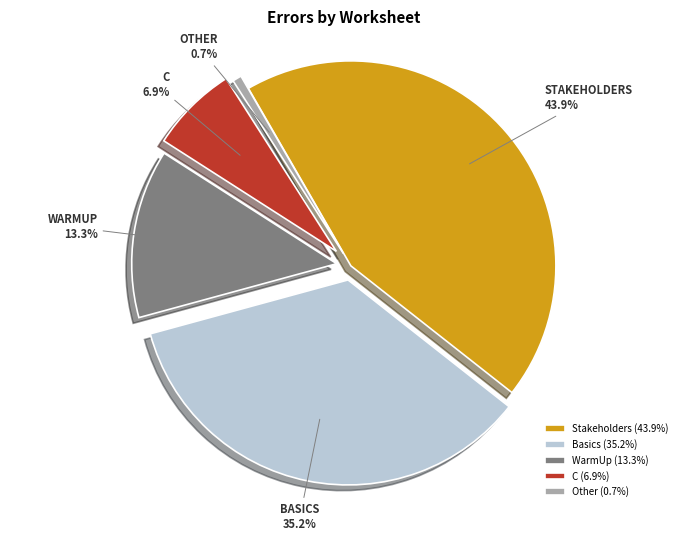

Does any single category account for the majority?

No